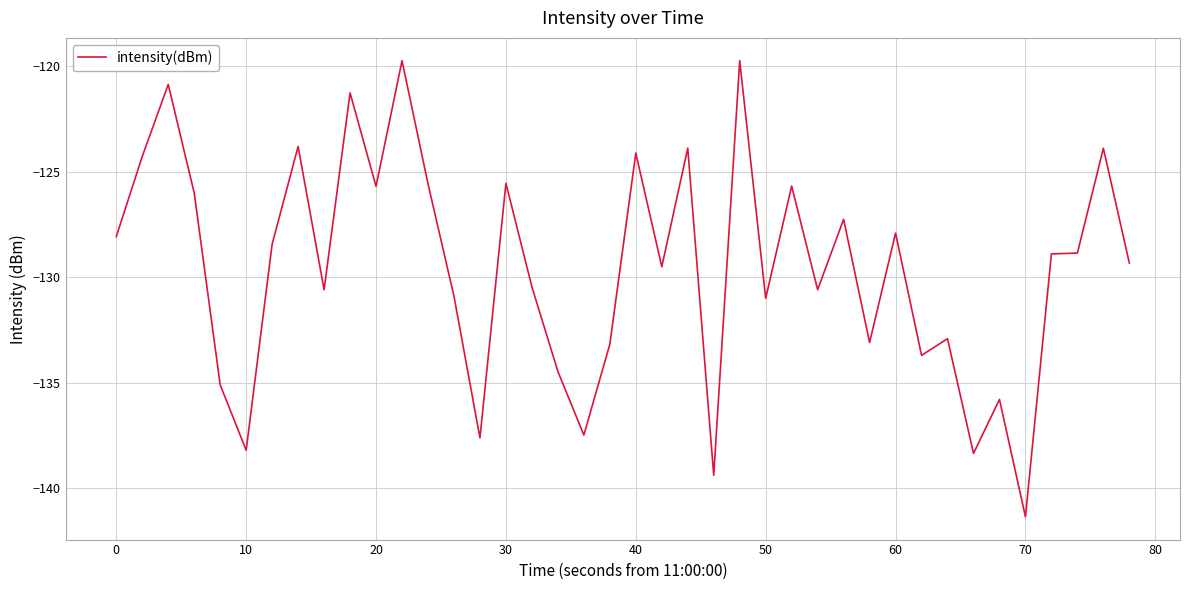

What is the minimum value shown in the chart?

-141.3